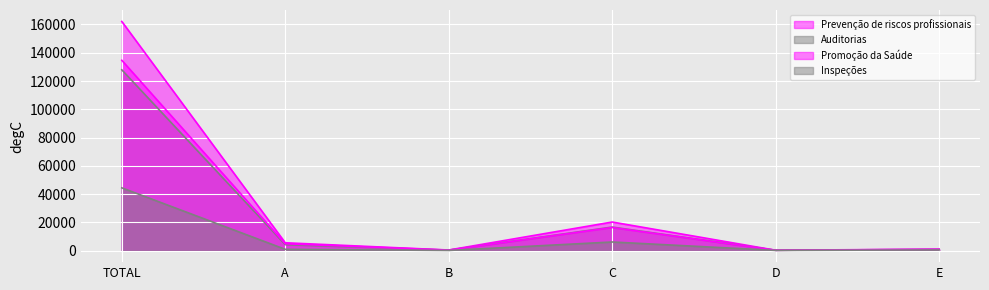

At which category is the sum across all series the highest?

TOTAL